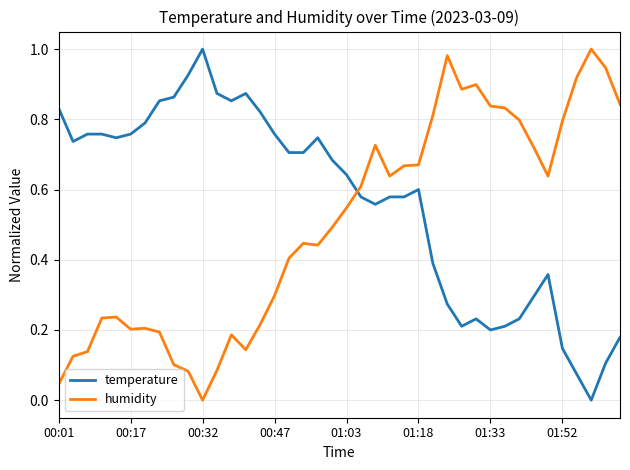

True or false: humidity and temperature cross at least once.

True